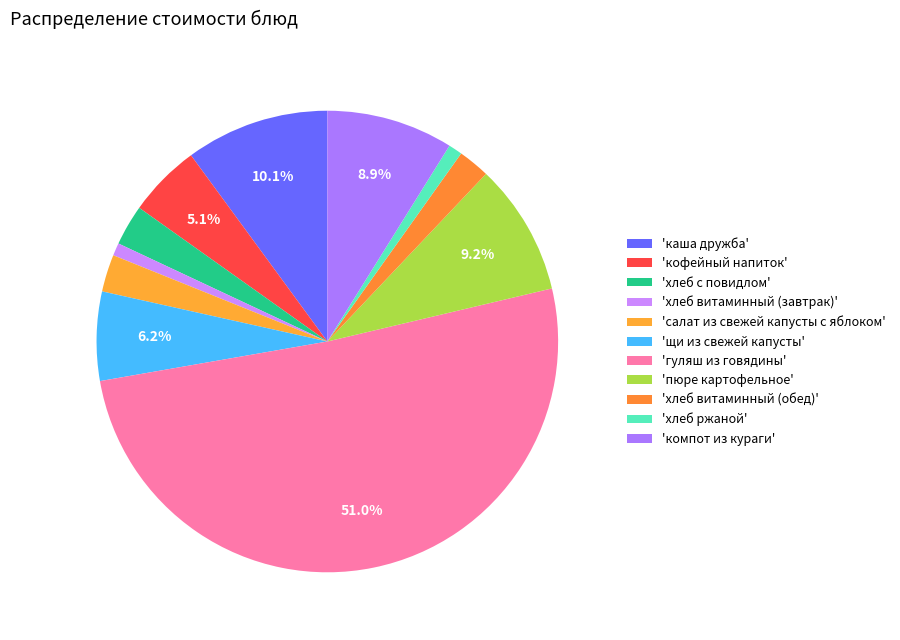

Count the number of slices in the pie.

11